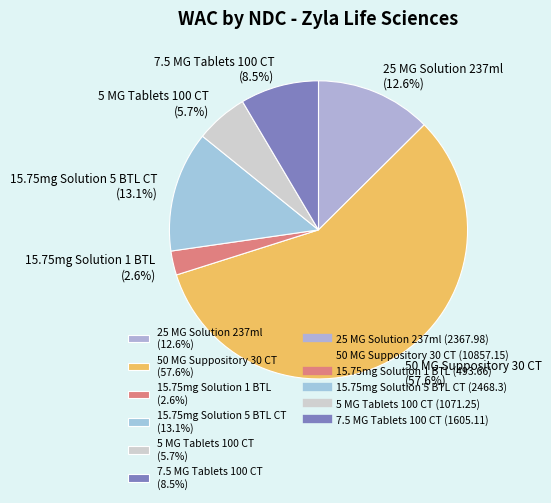

Do 50 MG Suppository 30 CT (57.6%) and 7.5 MG Tablets 100 CT (8.5%) together represent more than half of the pie?

Yes